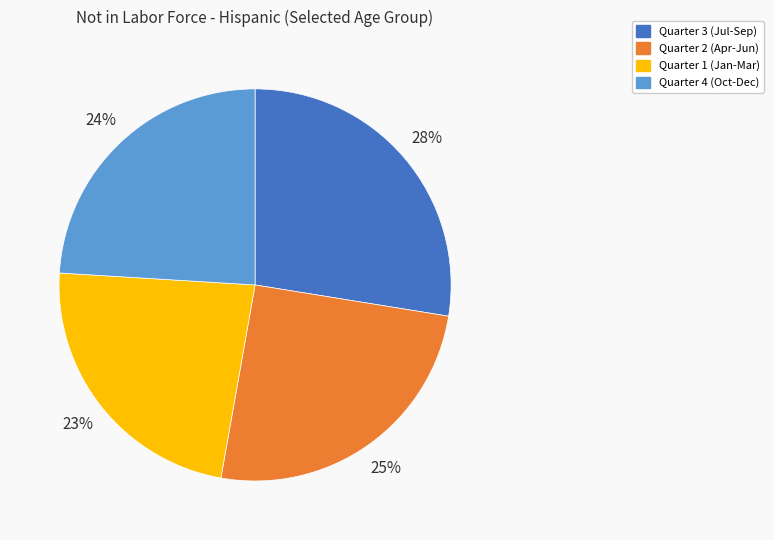

Is there any slice that represents more than half of the pie?

No